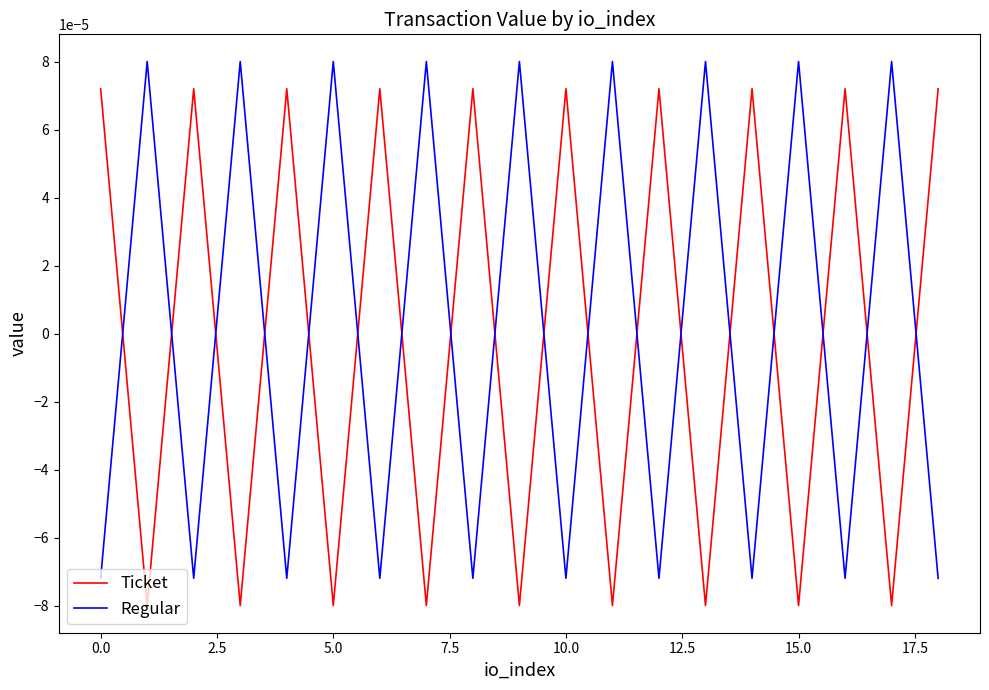

How many values in Regular are below zero?

10